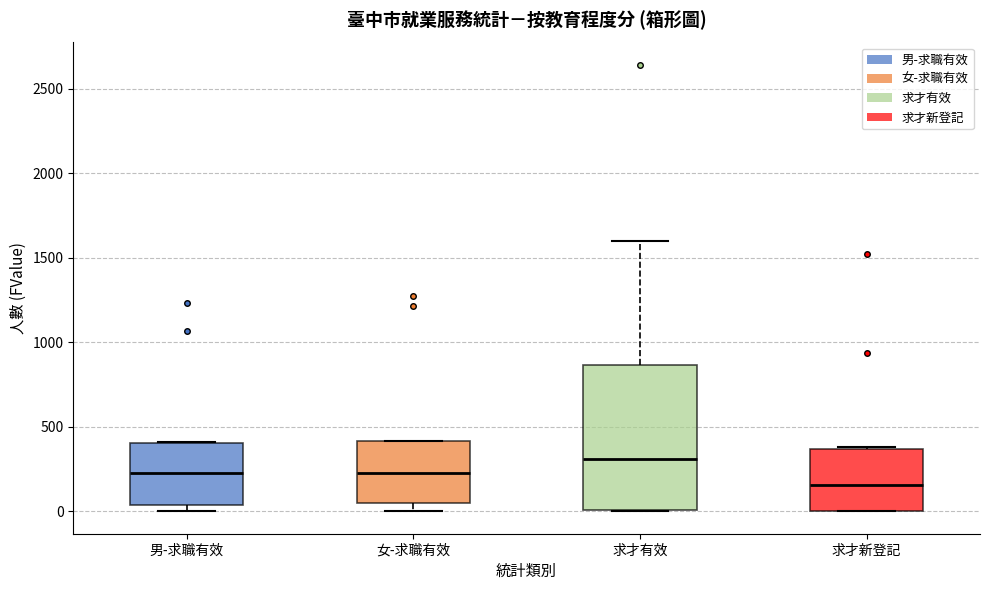

Which box is the tallest, from its lower edge to its upper edge?

求才有效